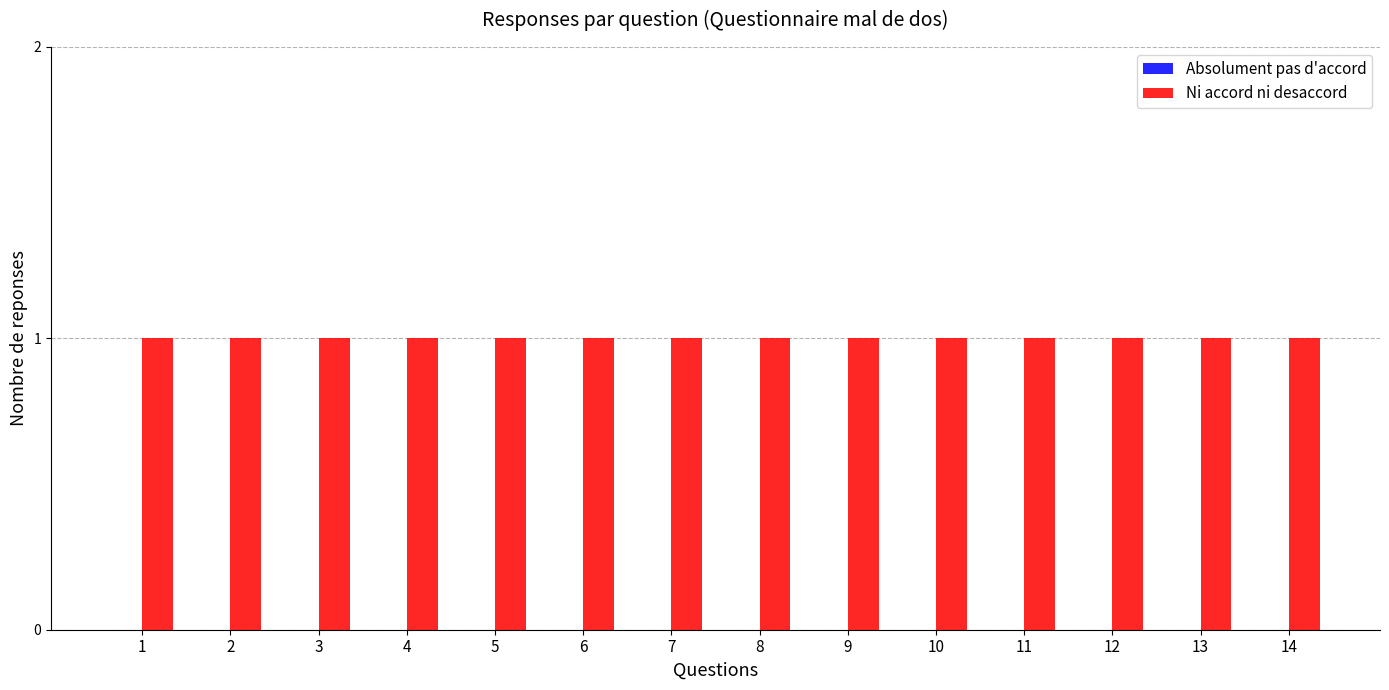

How many bars are there in each group?

2